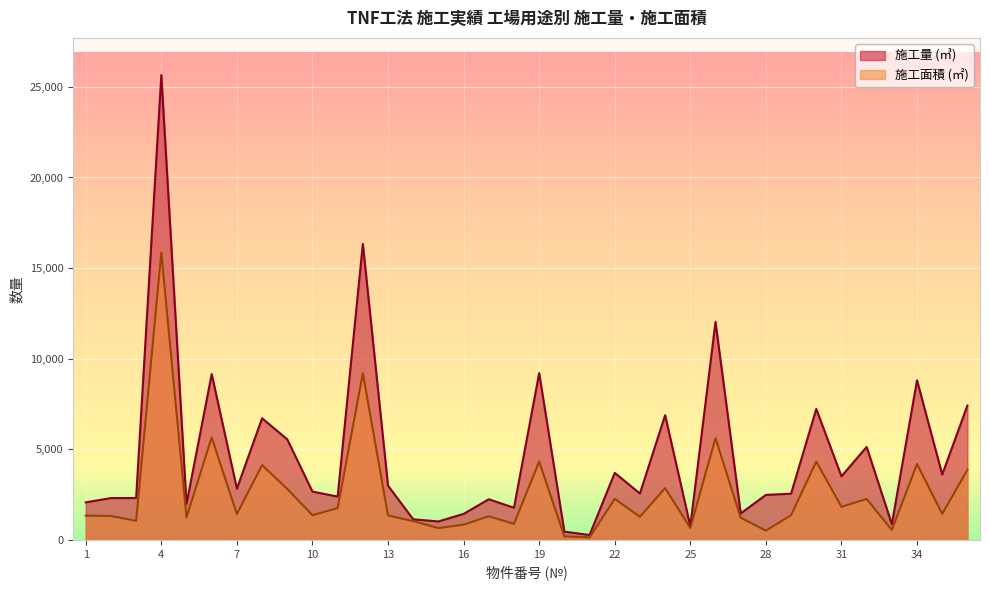

How many lines are shown in the chart?

2